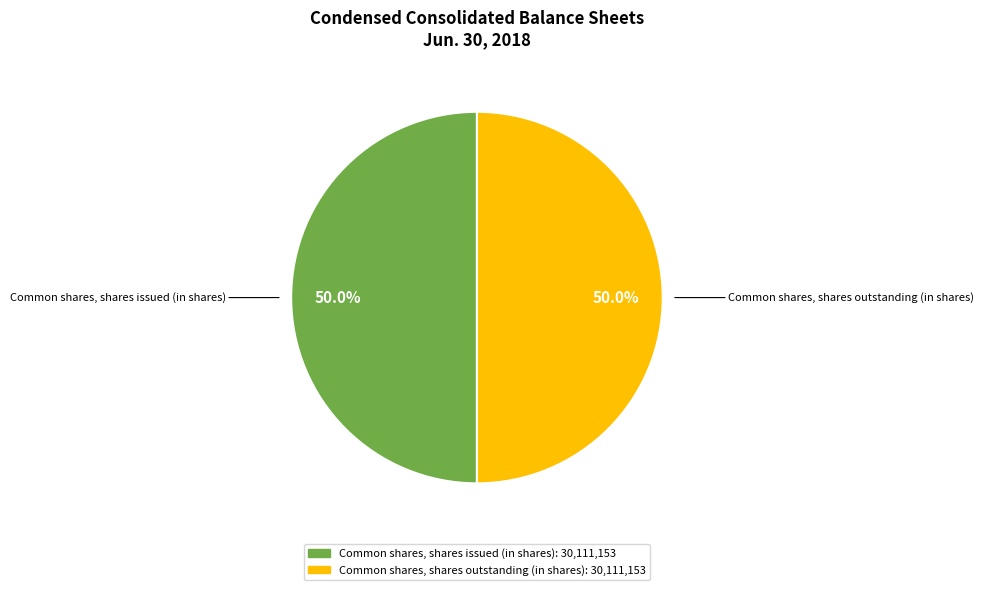

How many slices are in this pie chart?

2